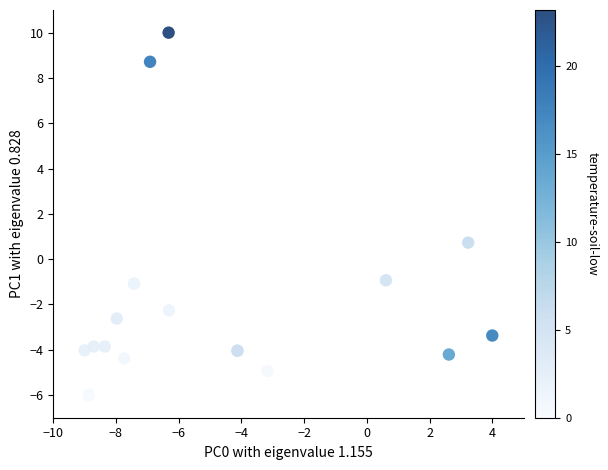

What Y value in the scatter plot is closest to 2?

0.7